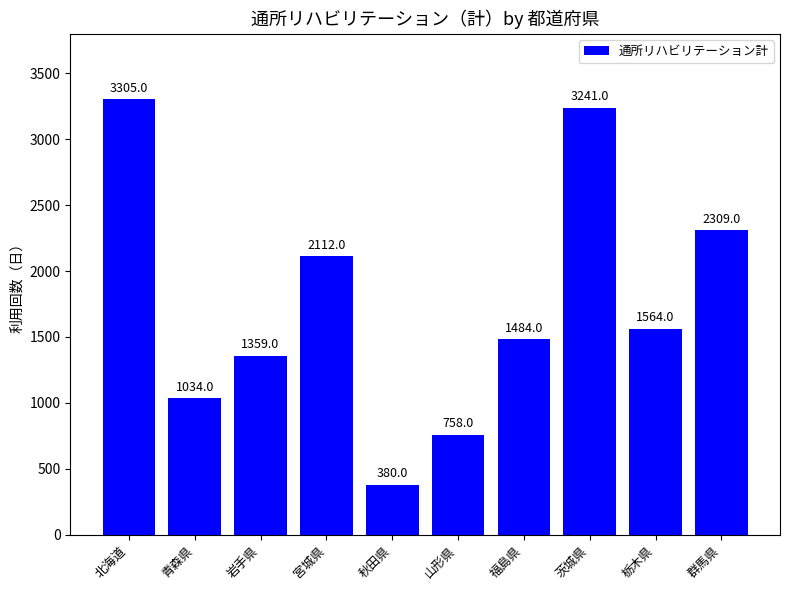

What is the difference between the second highest and second lowest values?

2483